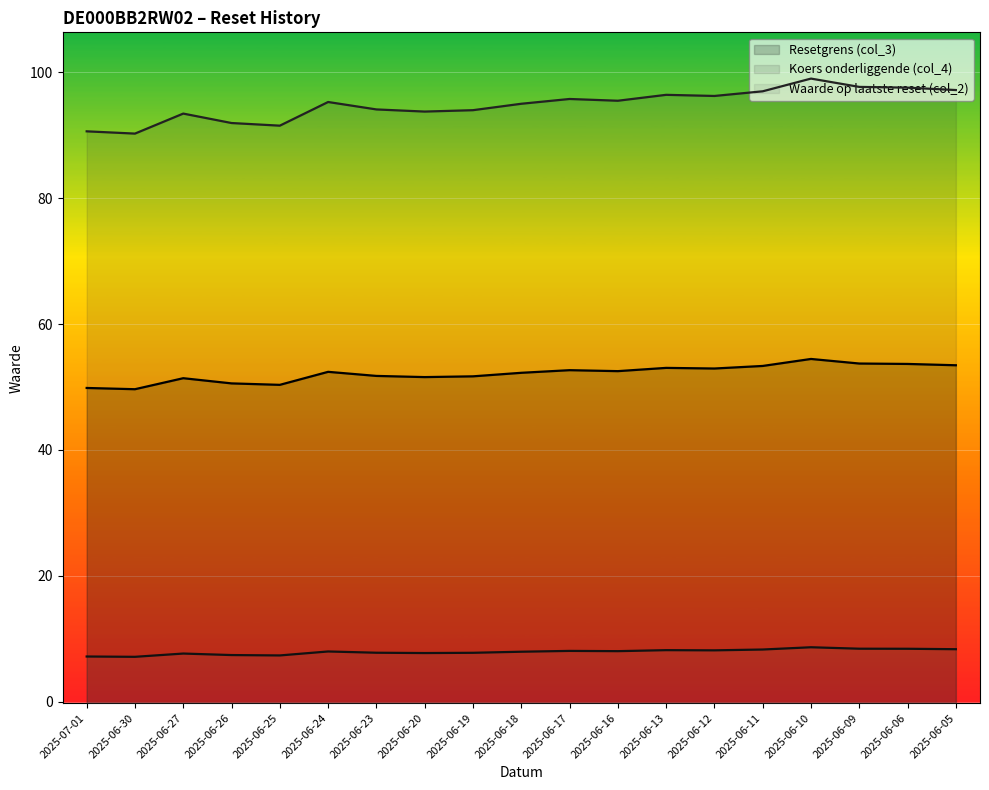

True or false: Waarde op laatste reset (col_2) and Koers onderliggende (col_4) cross at least once.

False